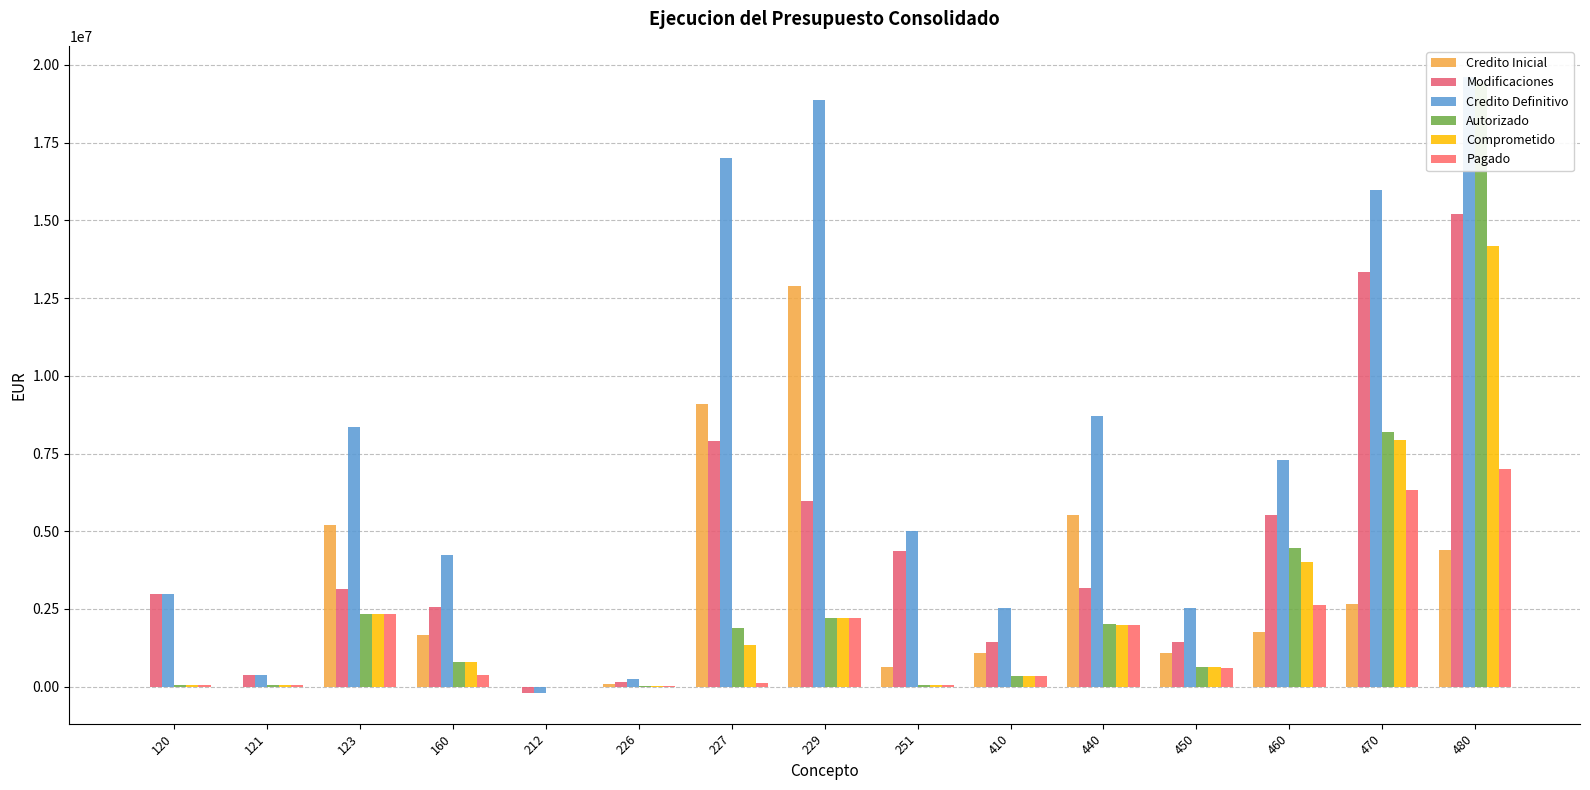

What is the difference between the Autorizado values at 227 and 480?

17534942.9